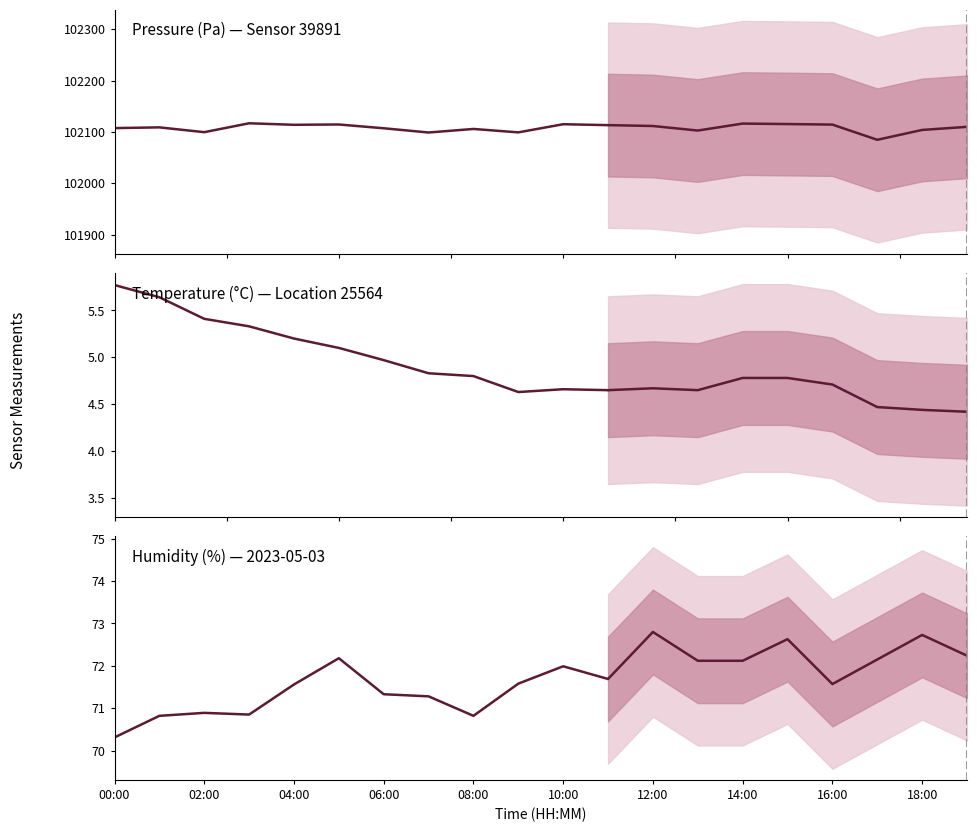

What is the greatest value displayed?

102116.8